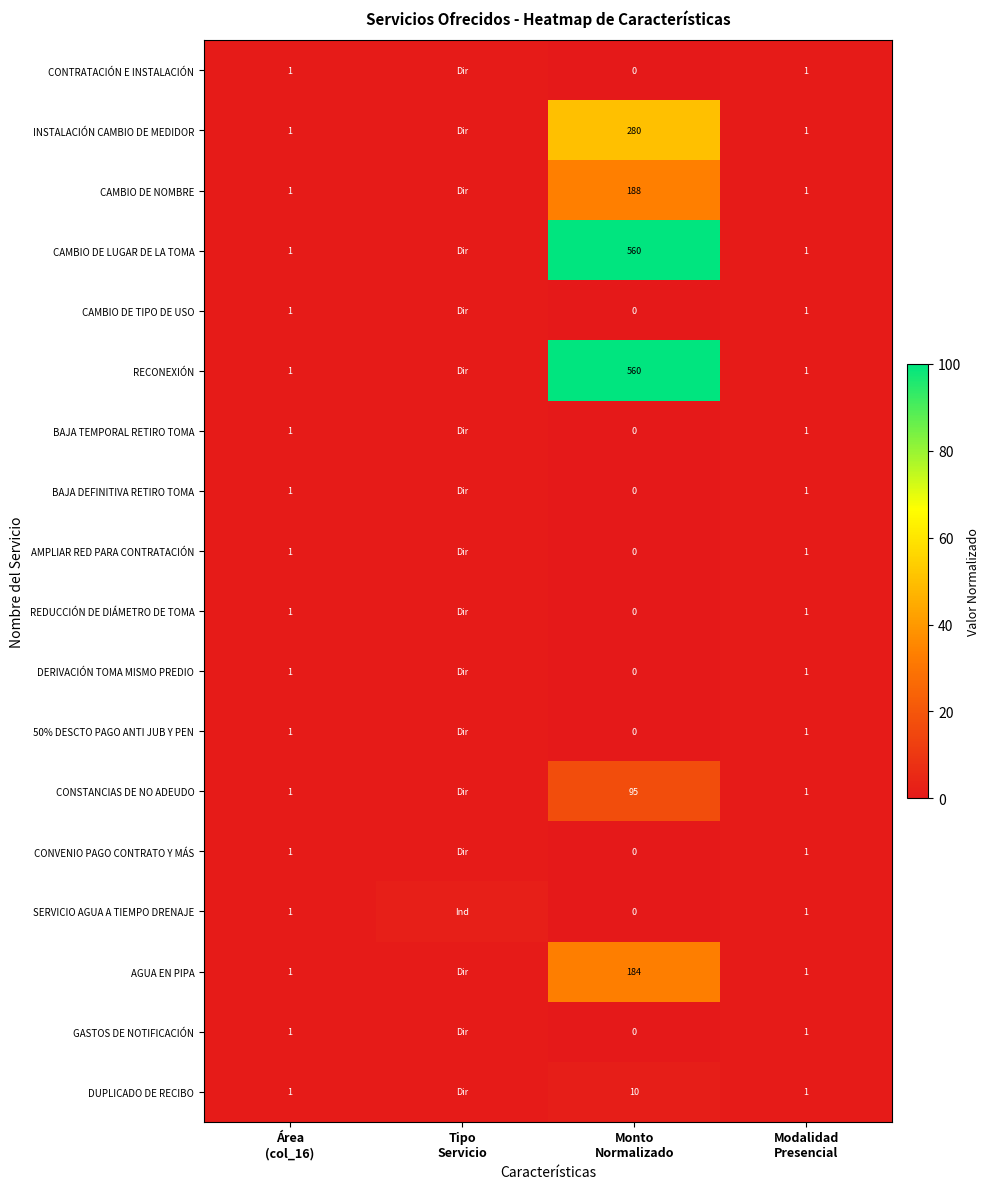

Which series has the widest spread of values?

CAMBIO DE LUGAR DE LA TOMA